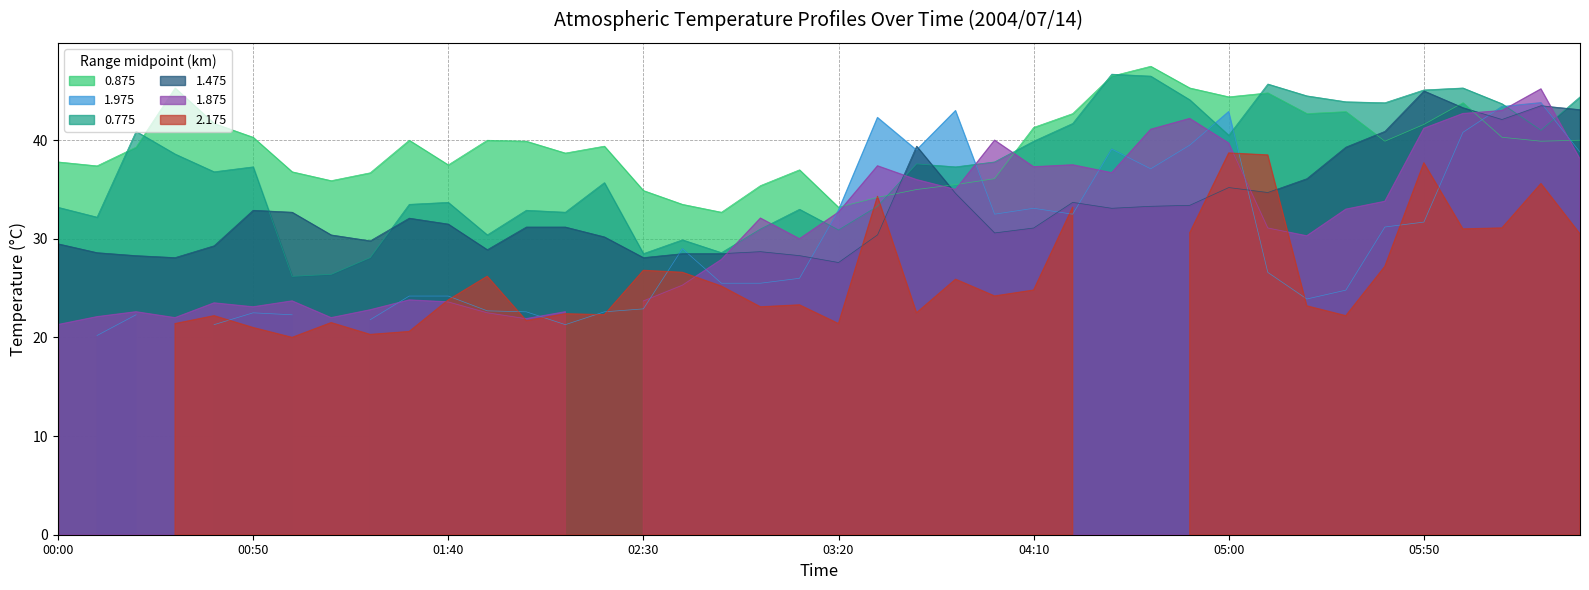

At which label does 1.475 reach its peak?

05:50